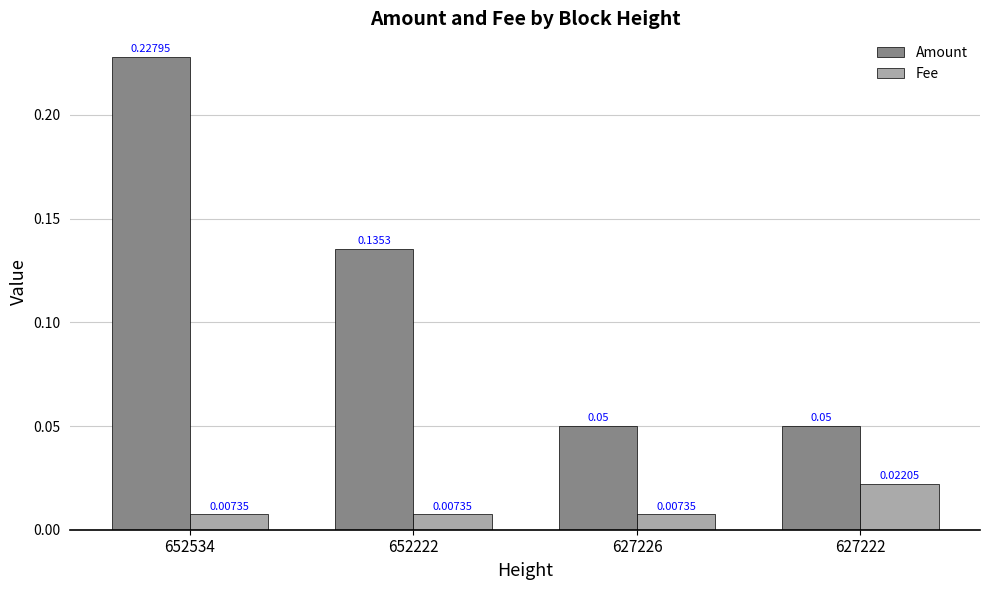

Which series has the largest range (max minus min)?

Amount